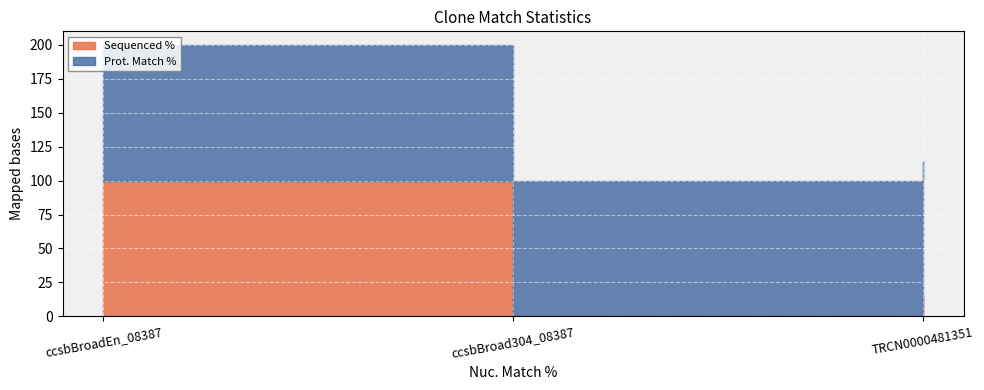

Is it true that Prot. Match % equals 99.8 at ccsbBroadEn_08387?

True